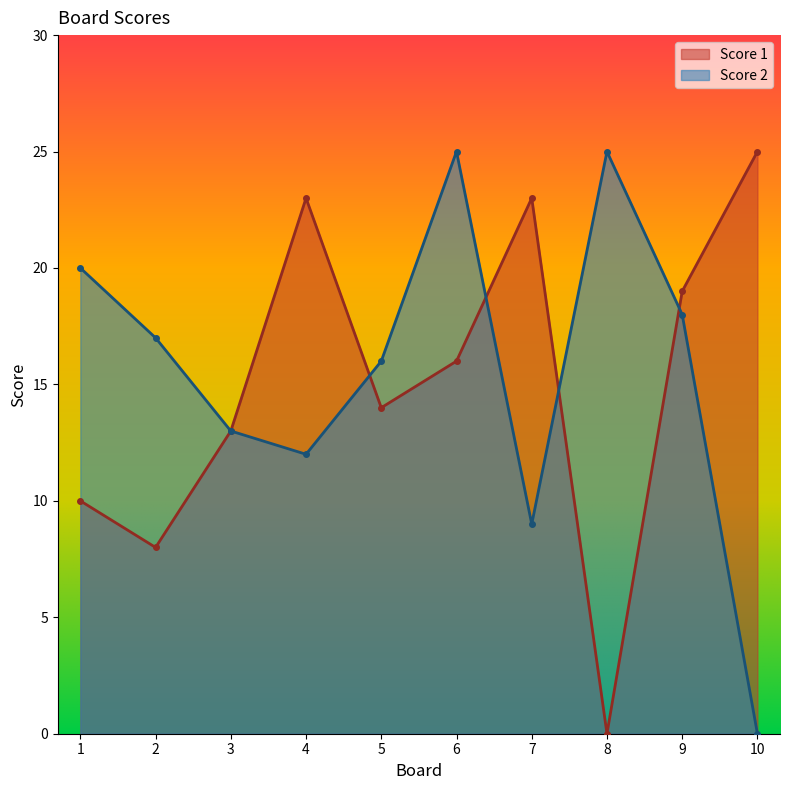

What are all the series names shown in the legend?

Score 1, Score 2